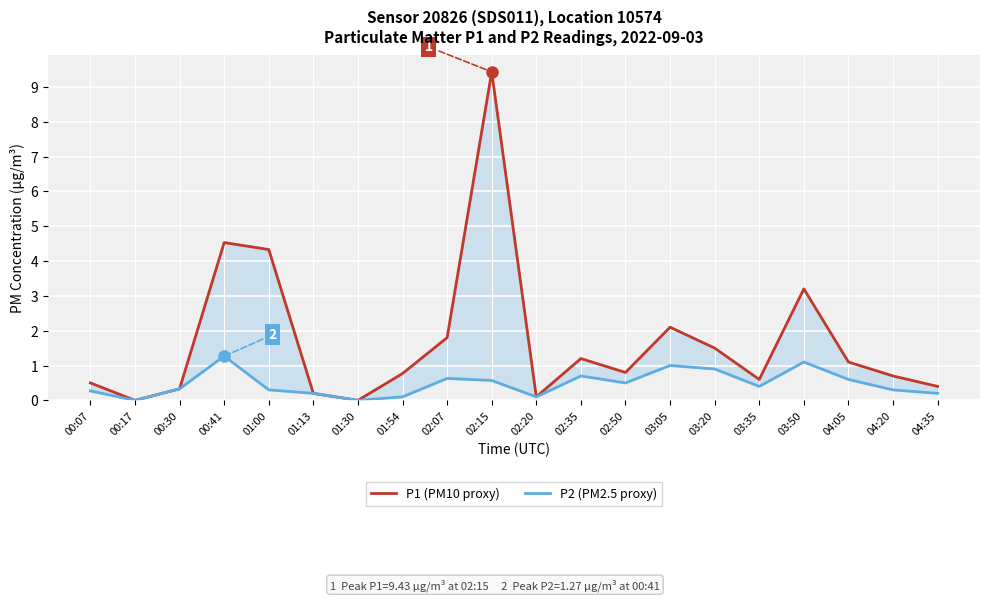

True or false: P1 (PM10 proxy) and P2 (PM2.5 proxy) intersect in this chart.

False